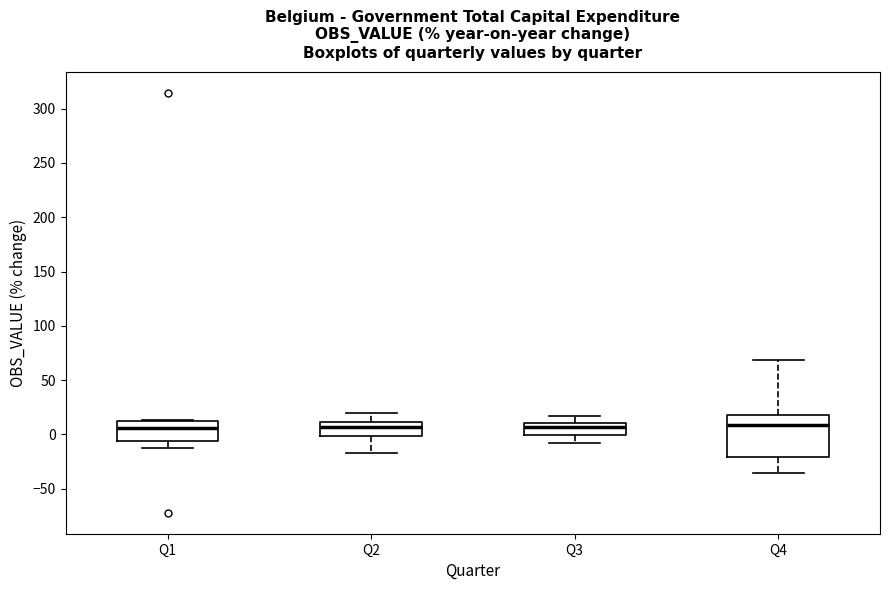

Reading left to right, read every box against the y-axis: the position of its median line, the range the box covers, and the ends of its whiskers. The values are not printed on the chart, so give them approximately, as read against the axis.

Q1: median 5, box -5 to 10, whiskers -15 to 15
Q2: median 5, box 0 to 10, whiskers -15 to 20
Q3: median 5, box 0 to 10, whiskers -10 to 15
Q4: median 10, box -20 to 20, whiskers -35 to 70